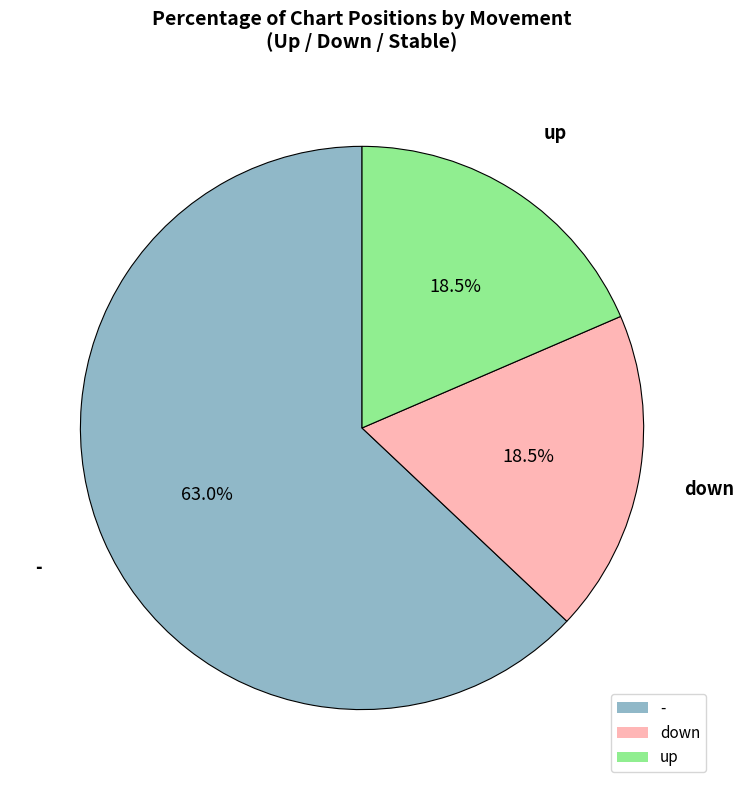

Which category accounts for the majority?

-